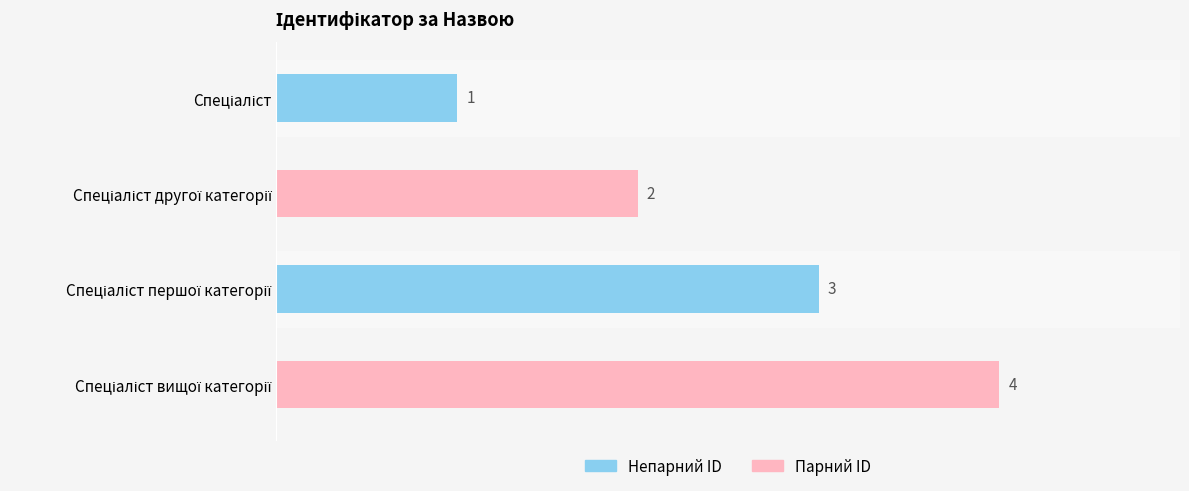

What is the difference between the maximum and minimum values?

3